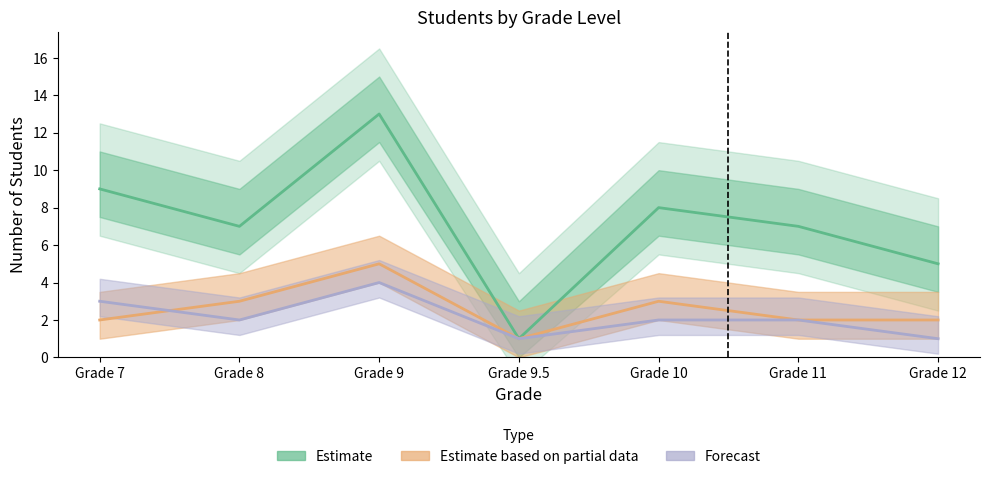

What is the difference between the second highest and minimum values in the Estimate based on partial data series?

2